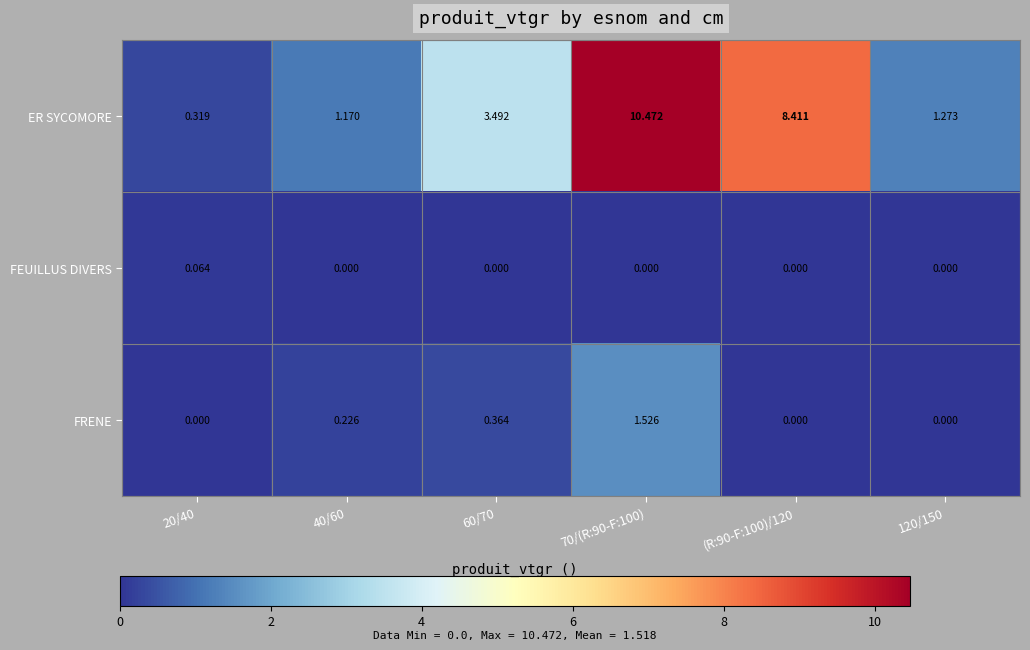

What is the total value across all series at 60/70?

3.9